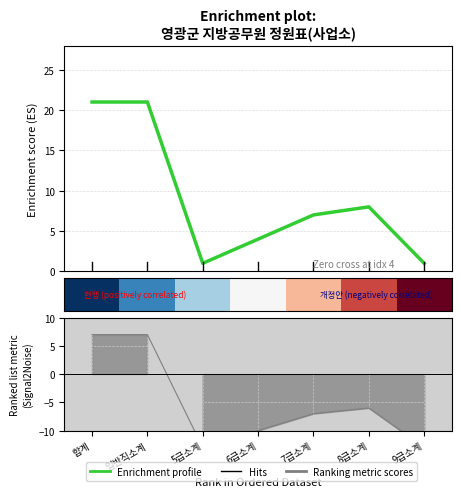

True or false: Enrichment profile has more than 2 points higher than both neighbors.

False